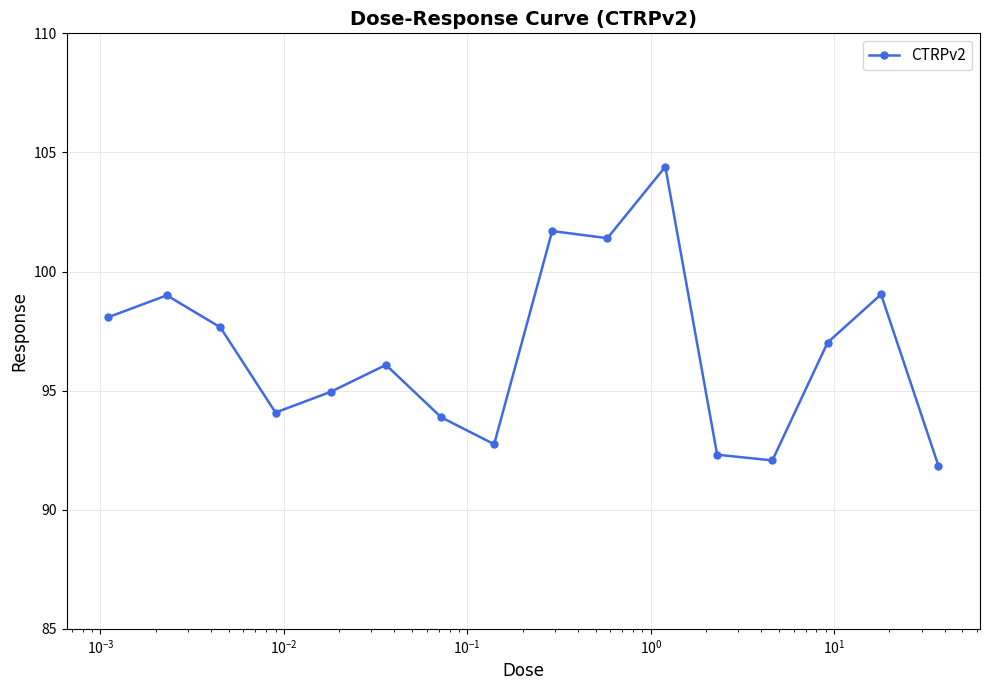

True or false: there are more than 2 points higher than both neighbors.

True